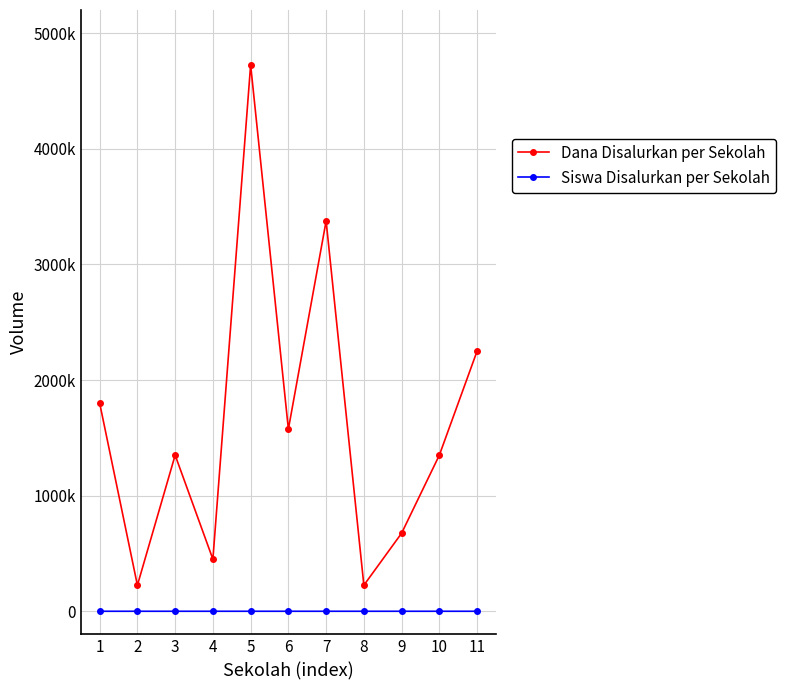

What is the sum of all Siswa Disalurkan per Sekolah values?

80